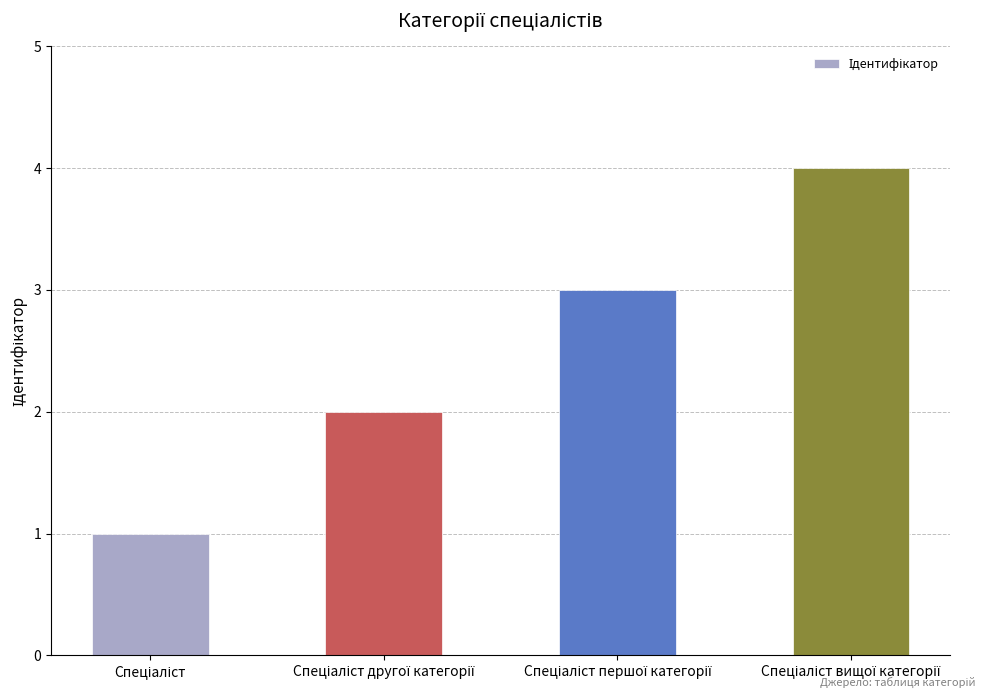

What is the difference between the maximum and minimum values?

3